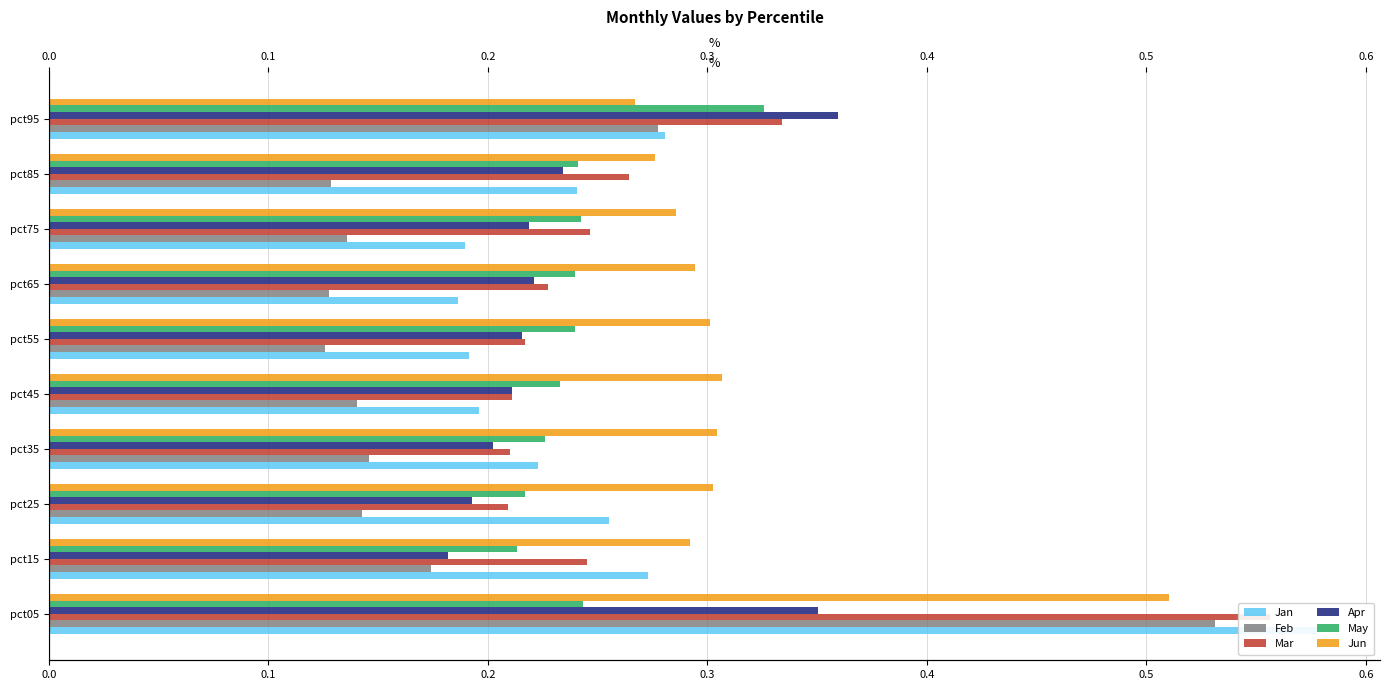

The value of Mar at pct75 is 0.2. True or false?

False